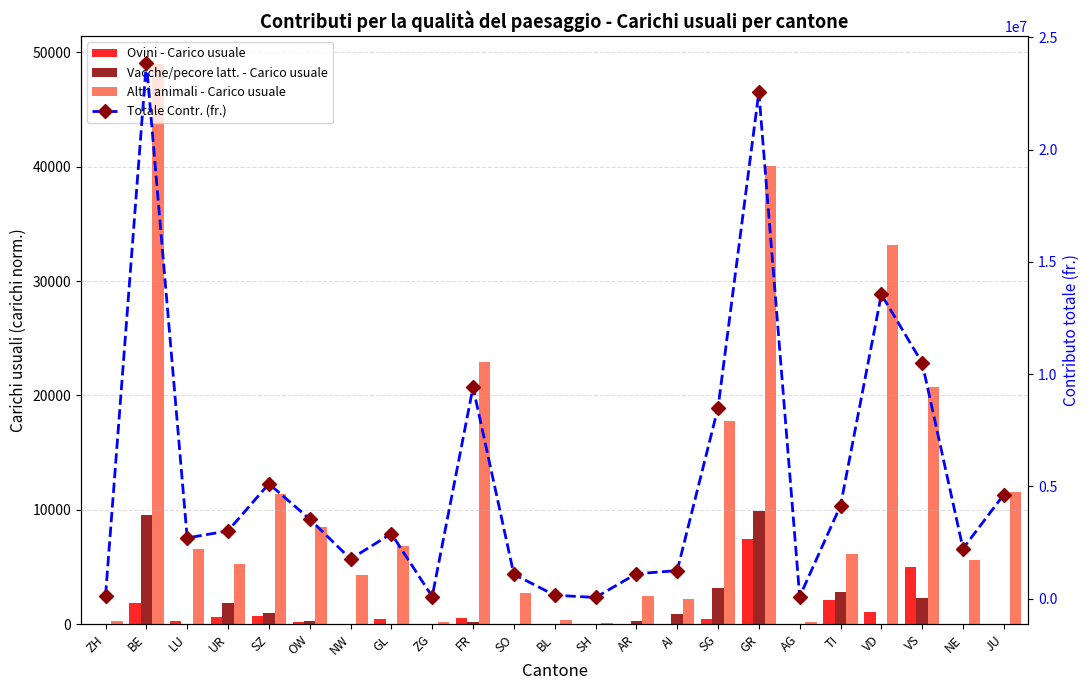

What position from the right is BL?

12